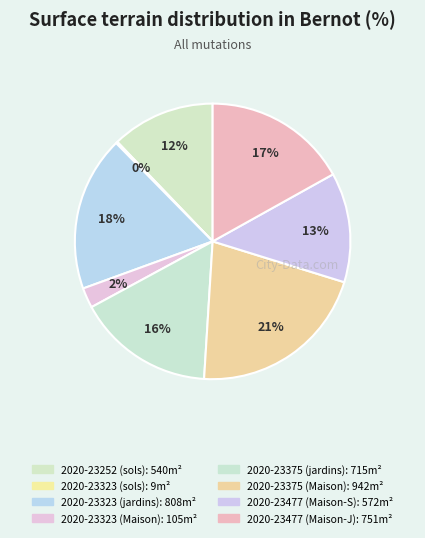

Between 2020-23477 (Maison-S) and 2020-23375 (Maison), which is larger?

2020-23375 (Maison)